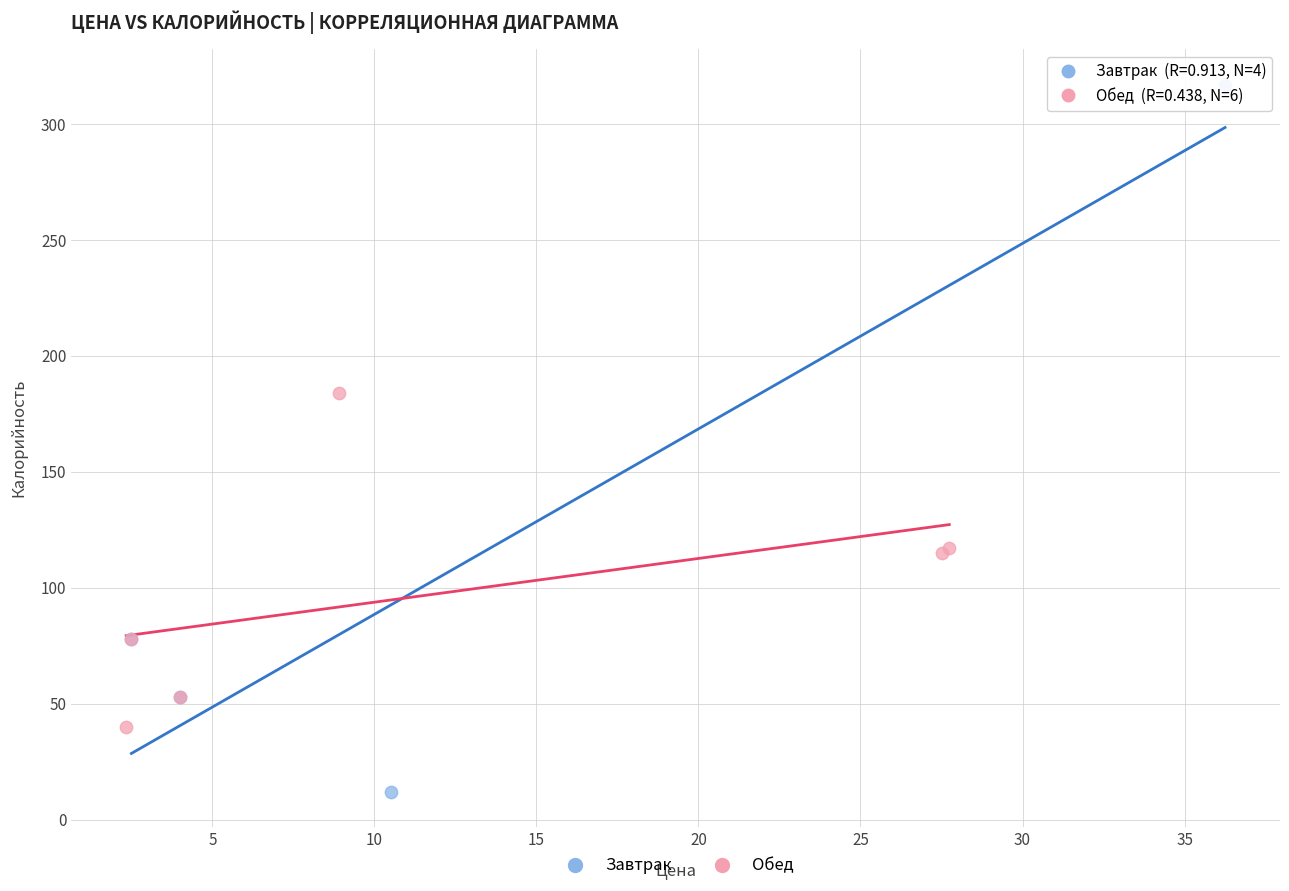

Which series has the widest spread of Y values?

Завтрак